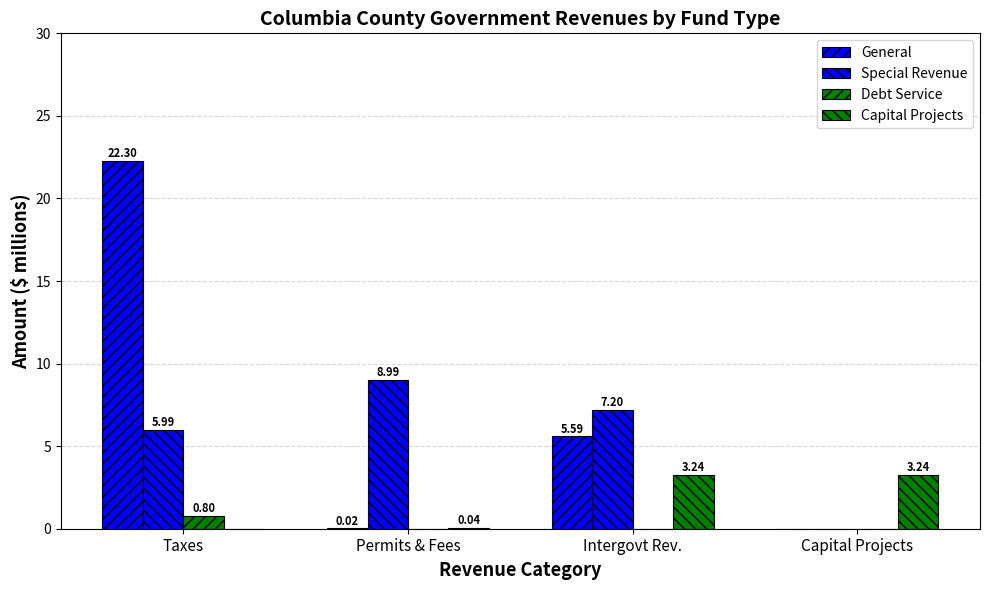

Where is Special Revenue nearest to the value 4?

Taxes